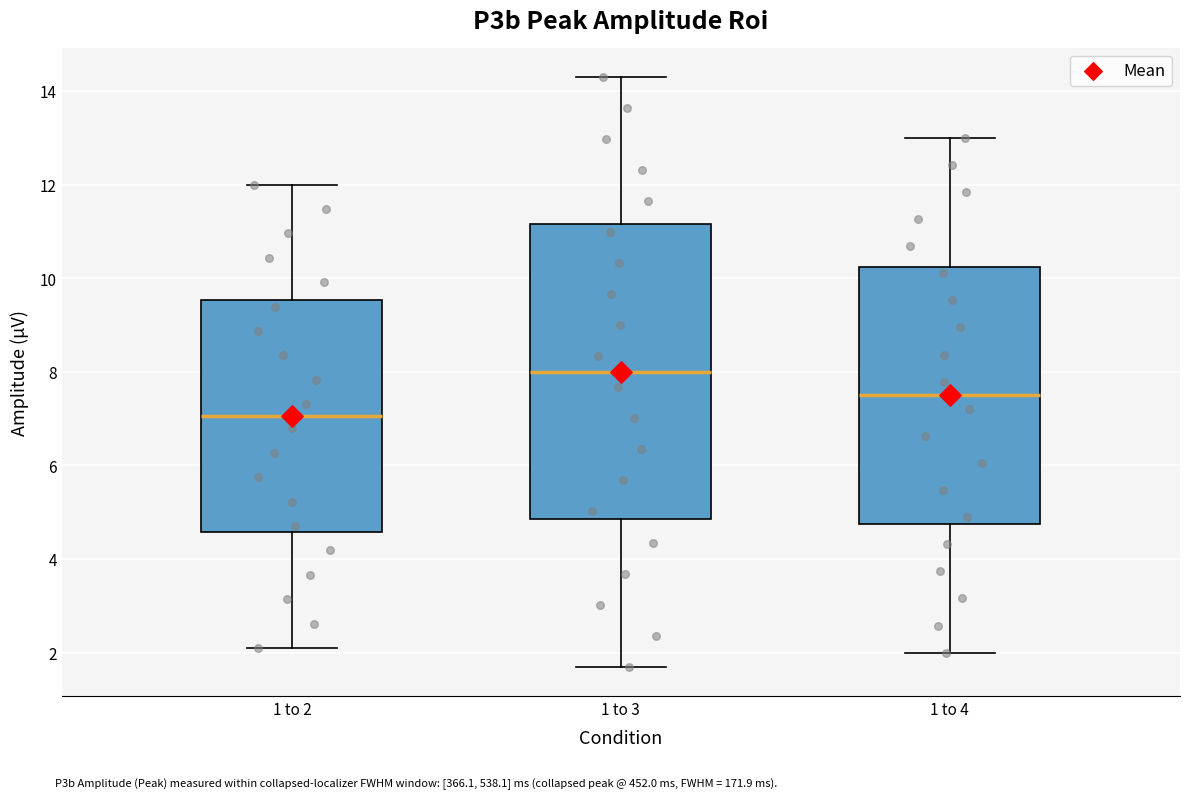

Reading left to right, read every box against the y-axis: the position of its median line, the range the box covers, and the ends of its whiskers. The values are not printed on the chart, so give them approximately, as read against the axis.

1 to 2: median 7.0, box 4.6 to 9.6, whiskers 2.2 to 12.0
1 to 3: median 8.0, box 4.8 to 11.2, whiskers 1.8 to 14.4
1 to 4: median 7.4, box 4.8 to 10.2, whiskers 2.0 to 13.0